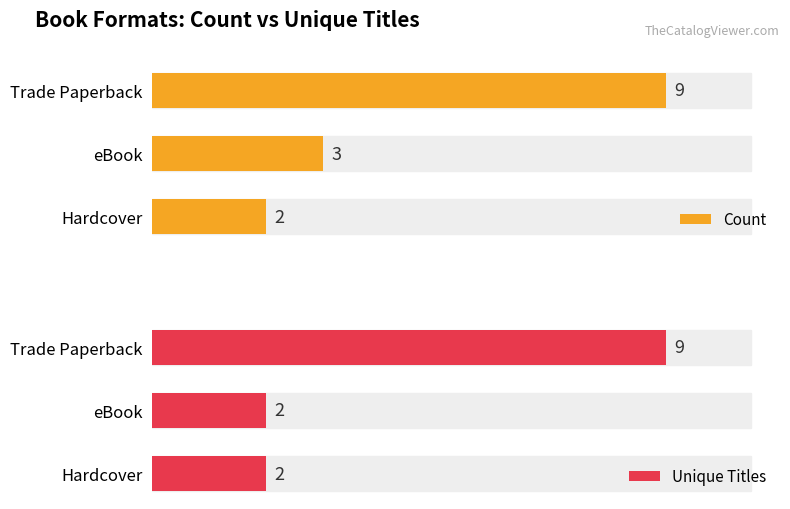

Reading left to right, transcribe all the data shown in this chart.

Count: 9	3	2
Unique Titles: 9	2	2